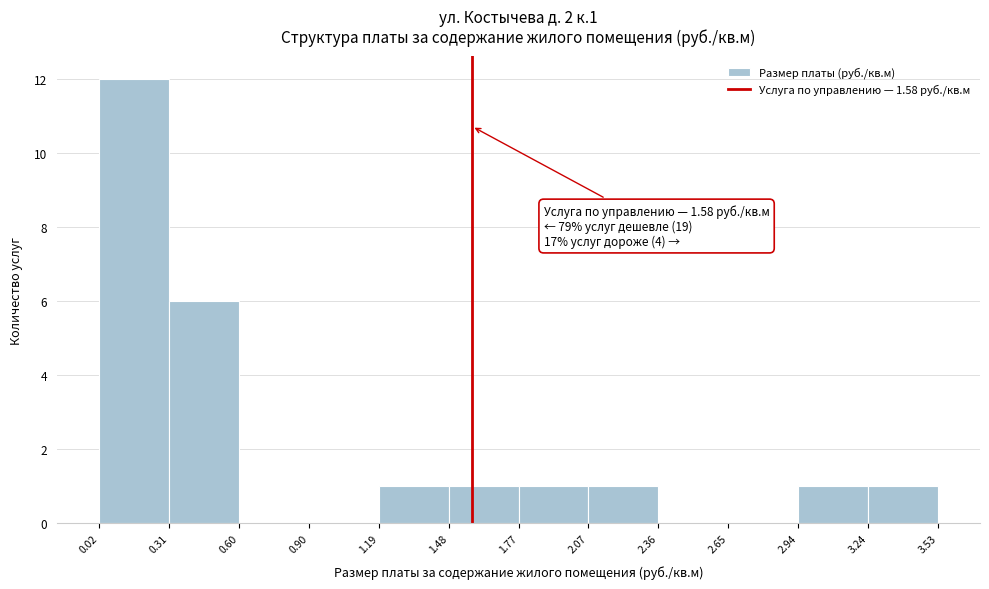

Which range on the x-axis has the tallest bar?

0.02 to 0.31